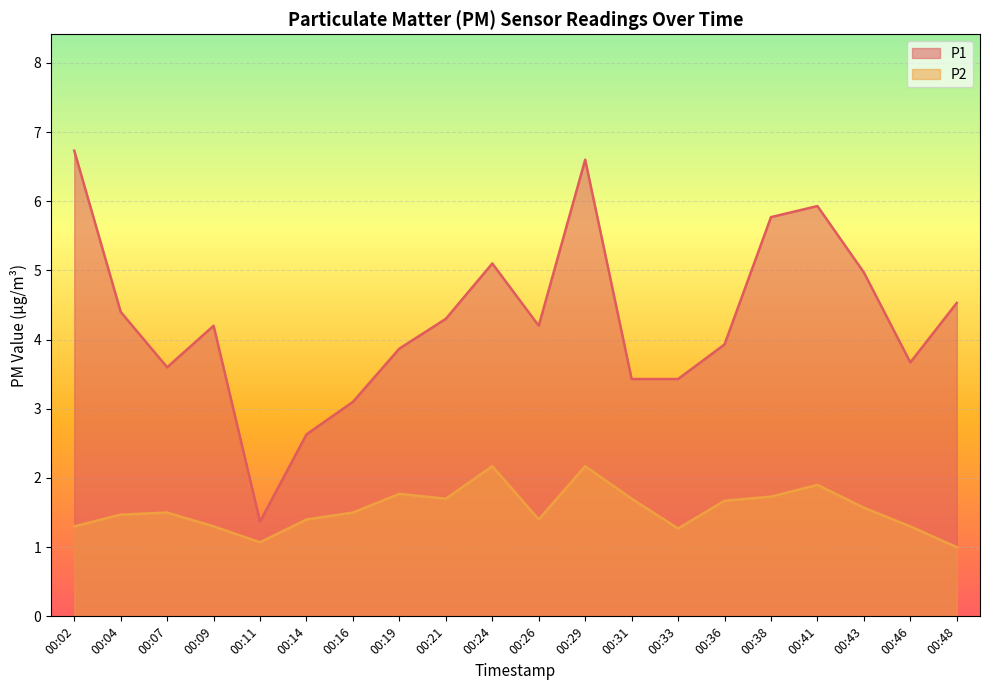

What is the sum of all P2 values?

30.9